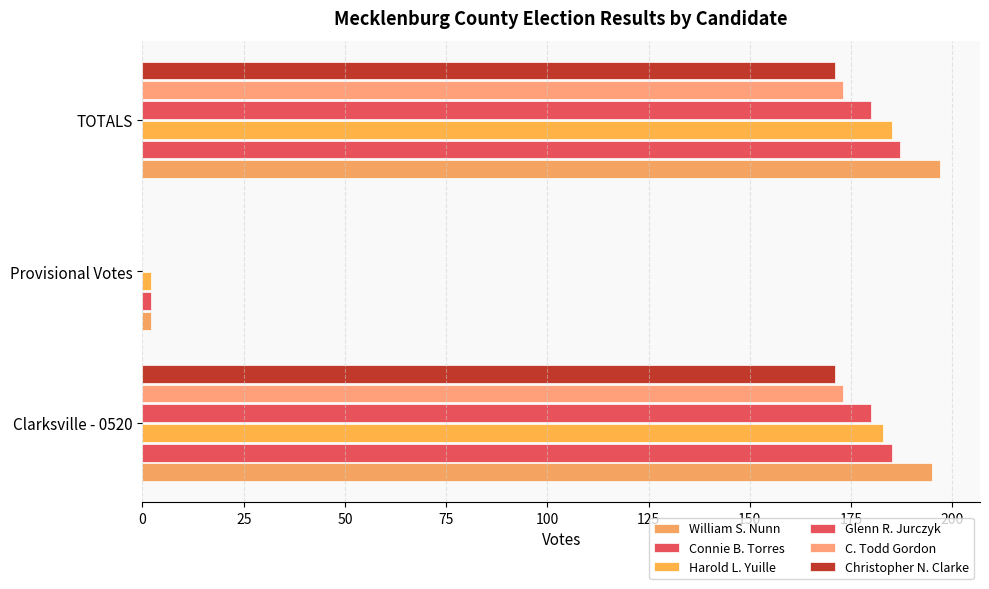

How many distinct data groups are displayed?

6